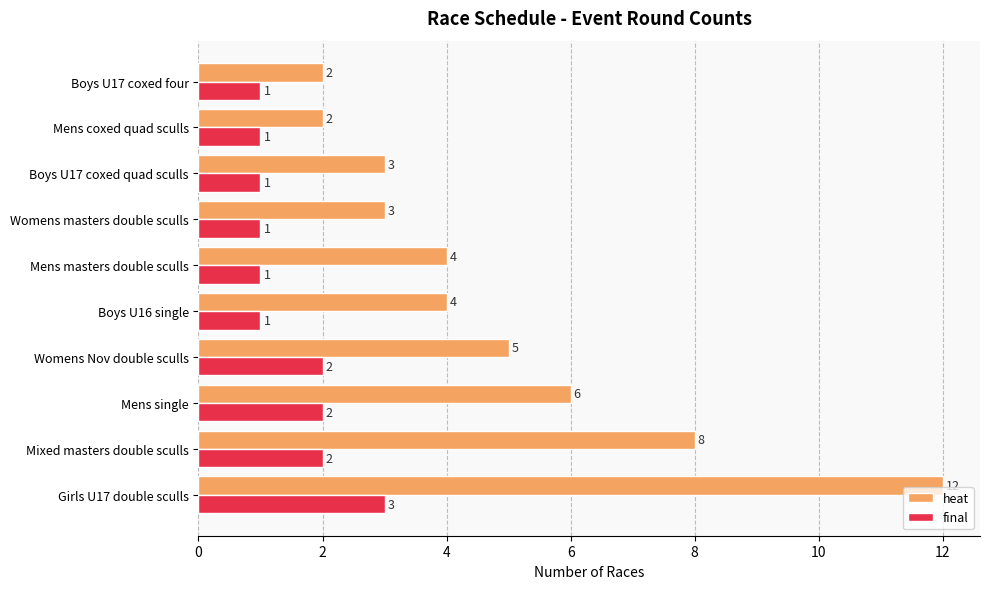

What is the total value across all series at Womens masters double sculls?

4